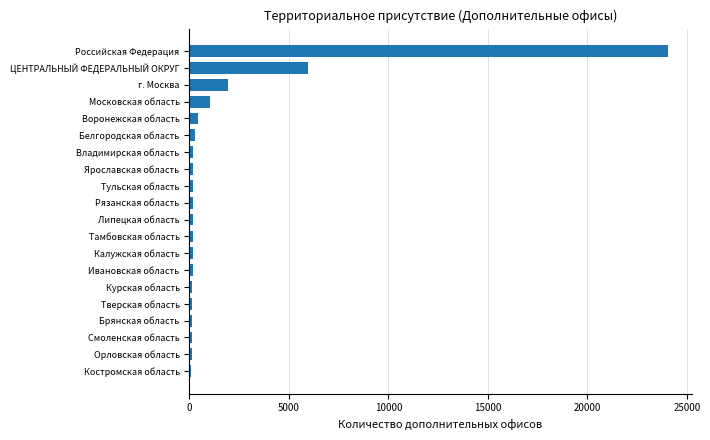

What is the change in value from г. Москва to Российская Федерация?

+22097